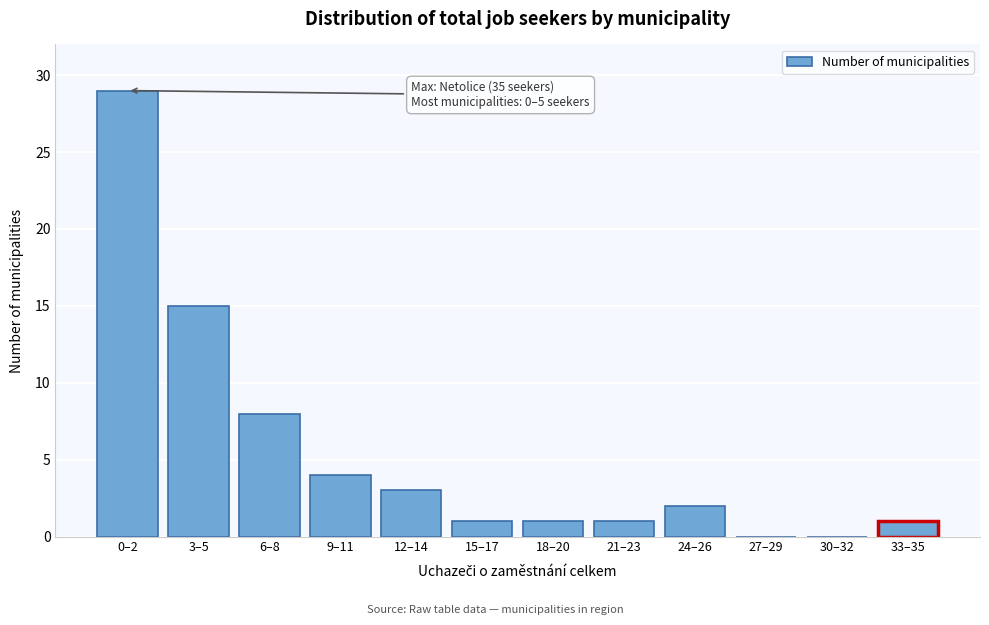

Reading left to right, what are all the values shown in this chart?

0–2=29	3–5=15	6–8=8	9–11=4	12–14=3	15–17=1	18–20=1	21–23=1	24–26=2	27–29=0	30–32=0	33–35=1